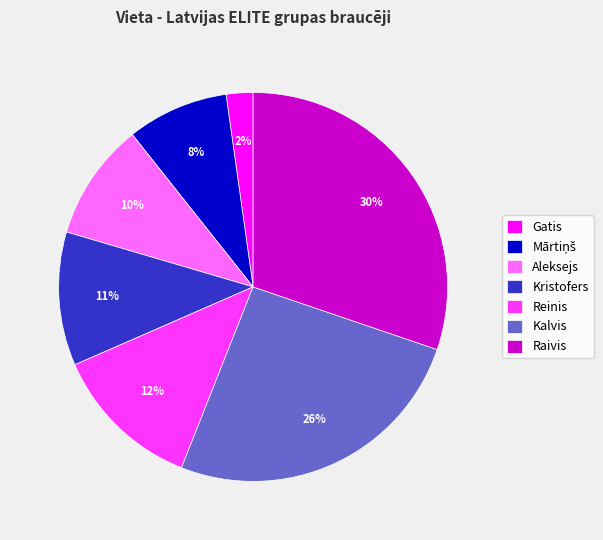

The Reinis slice represents 23% of the pie. True or false?

False